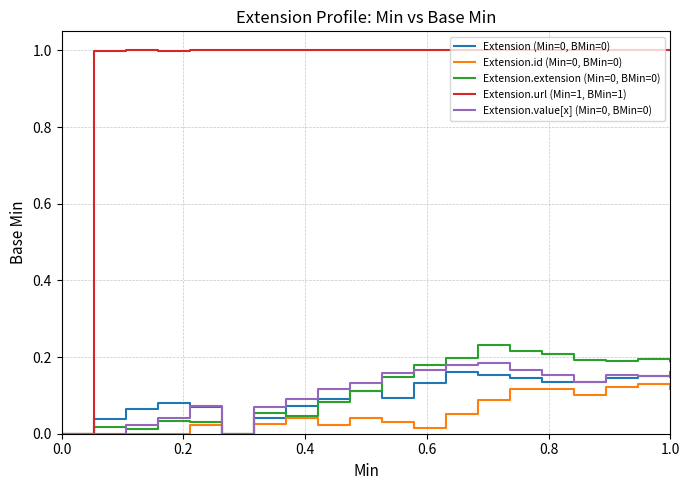

Which series has the widest spread of values?

Extension.url (Min=1, BMin=1)